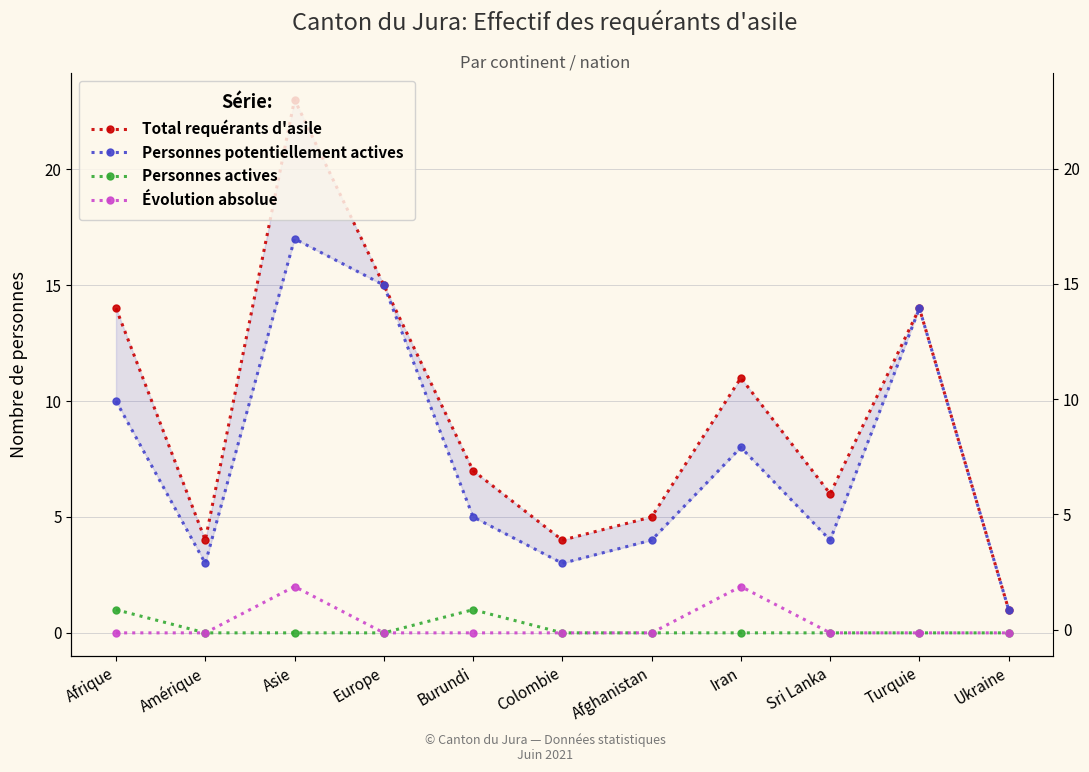

Reading left to right, extract all data points from this chart.

Total requérants d'asile: Afrique=14	Amérique=4	Asie=23	Europe=15	Burundi=7	Colombie=4	Afghanistan=5	Iran=11	Sri Lanka=6	Turquie=14	Ukraine=1
Personnes potentiellement actives: Afrique=10	Amérique=3	Asie=17	Europe=15	Burundi=5	Colombie=3	Afghanistan=4	Iran=8	Sri Lanka=4	Turquie=14	Ukraine=1
Personnes actives: Afrique=1	Amérique=0	Asie=0	Europe=0	Burundi=1	Colombie=0	Afghanistan=0	Iran=0	Sri Lanka=0	Turquie=0	Ukraine=0
Évolution absolue: Afrique=0	Amérique=0	Asie=2	Europe=0	Burundi=0	Colombie=0	Afghanistan=0	Iran=2	Sri Lanka=0	Turquie=0	Ukraine=0